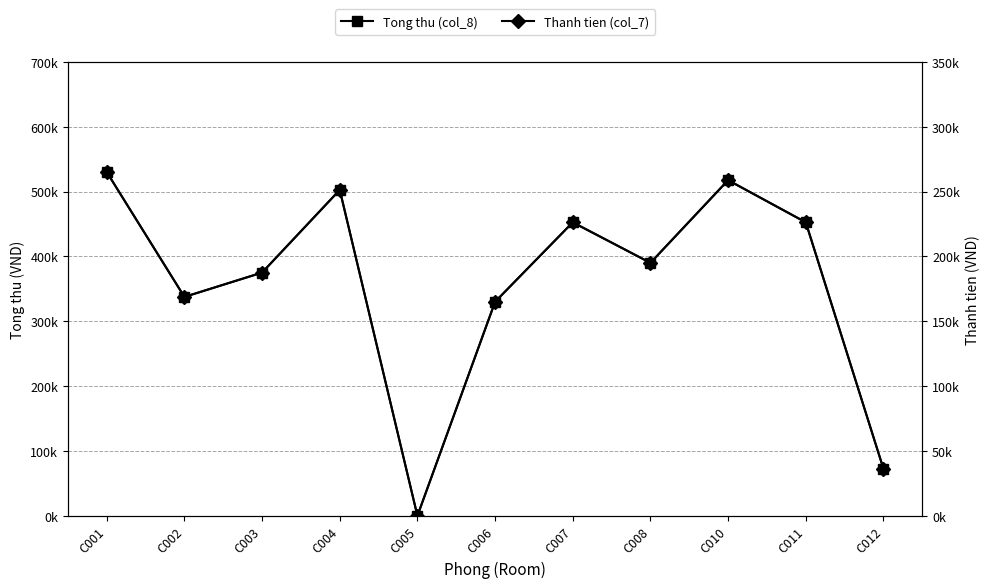

How many data points in Thanh tien (col_7) are less than 195000?

5